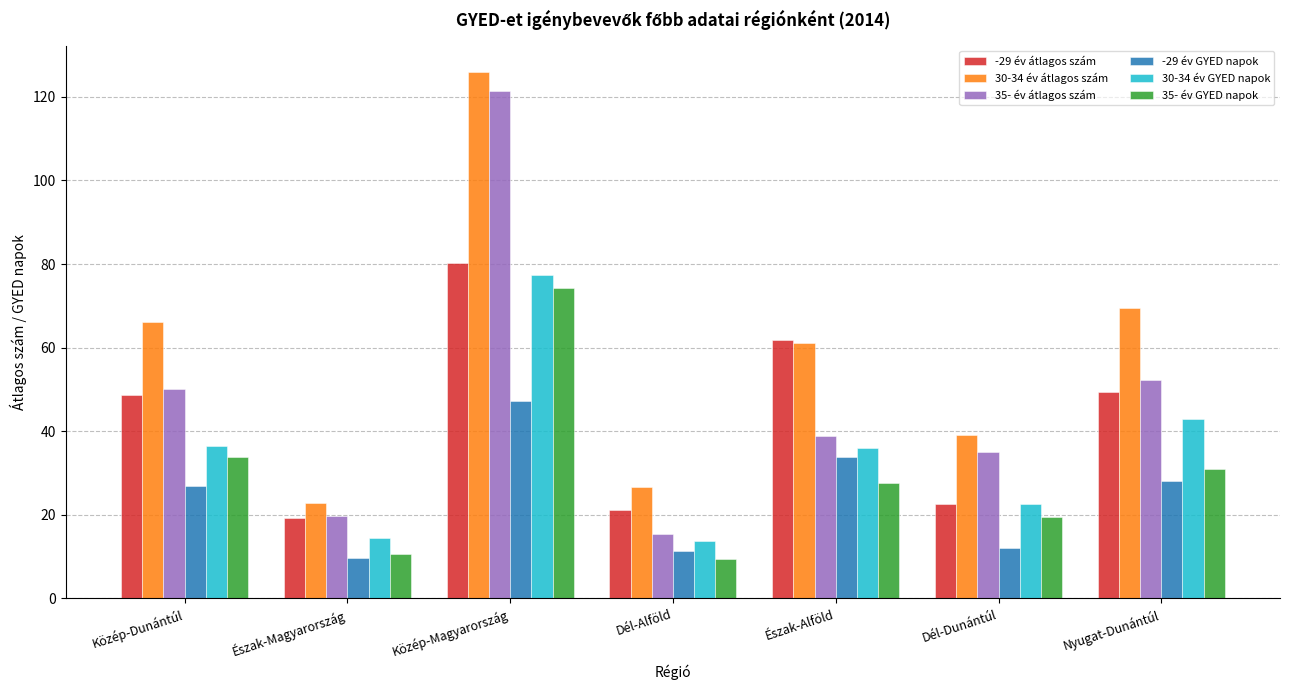

What is the approximate value of 30-34 év GYED napok at Észak-Magyarország?

14.4